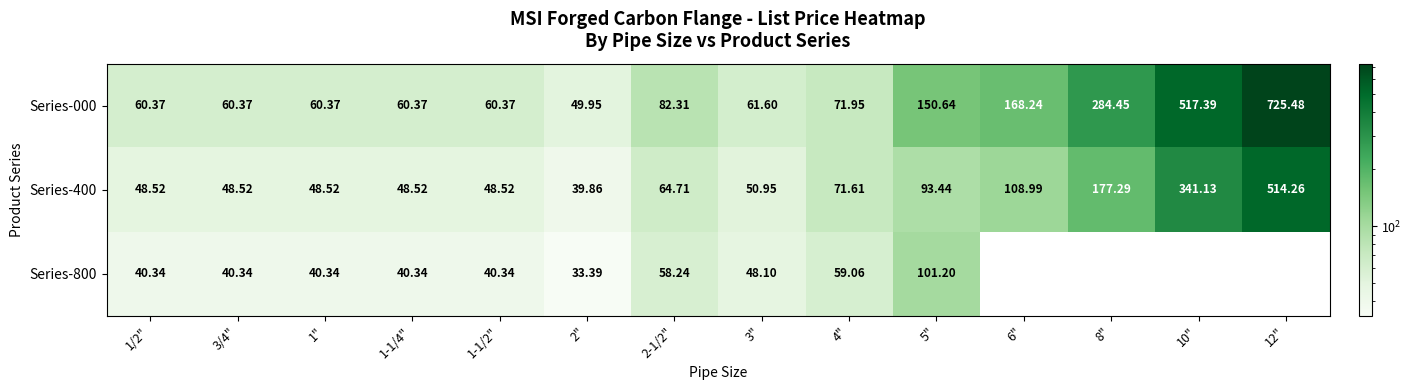

At how many categories does at least one series exceed 40?

14